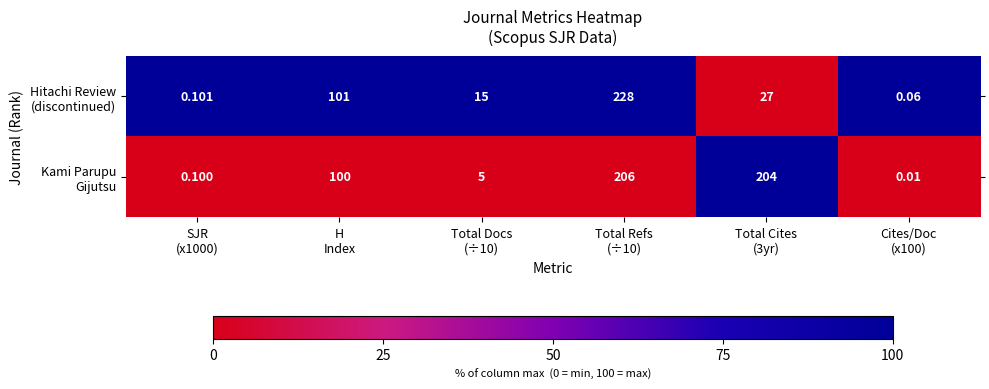

What is the spread (max minus min) of values at Total Refs
(÷10)?

22.0